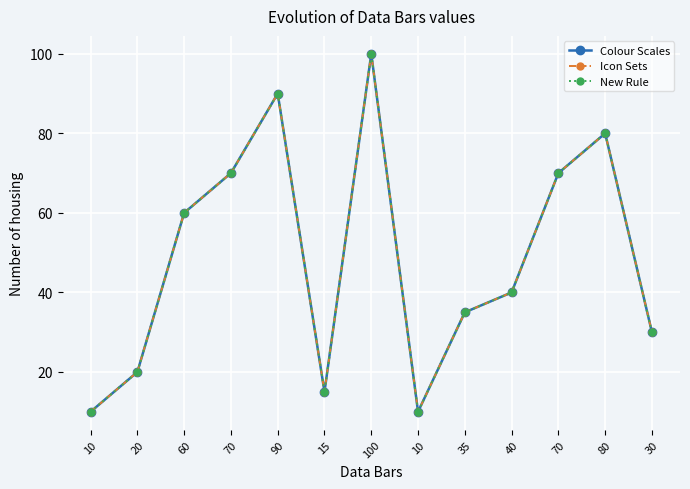

Where is the first local minimum for Colour Scales?

15